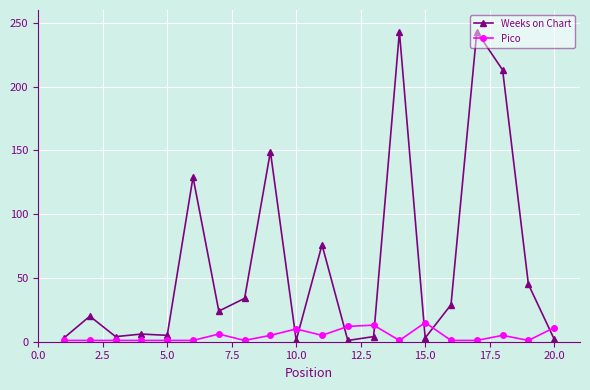

True or false: Weeks on Chart has more than 0 interior local peaks.

True